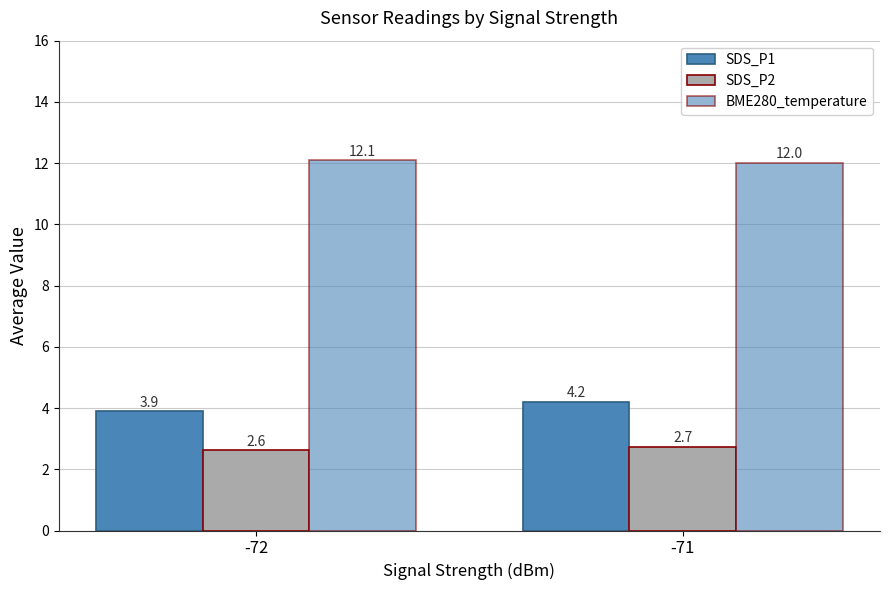

Does the chart contain any negative values?

No